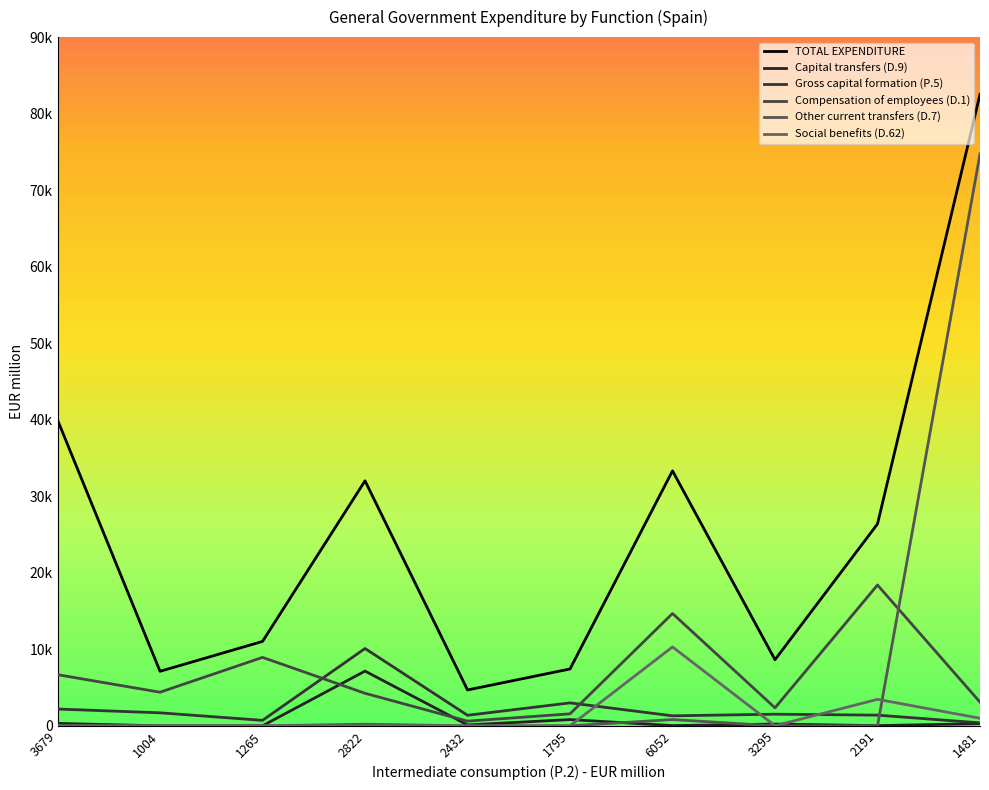

What is the average value of the Other current transfers (D.7) series?

7576